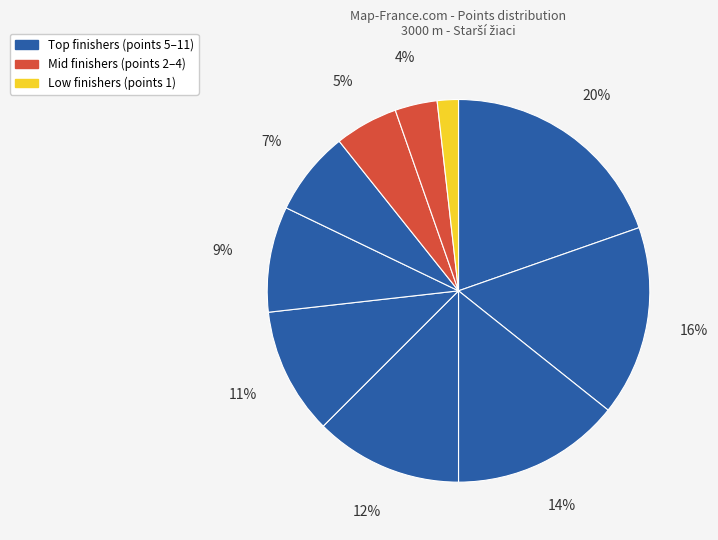

How many segments does this pie chart have?

10